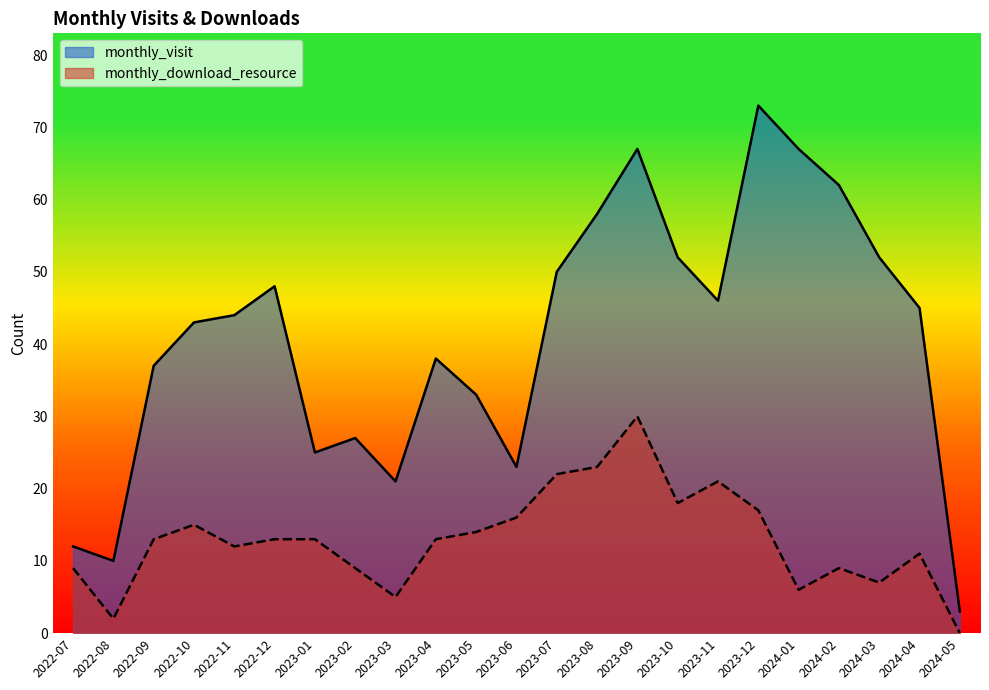

True or false: monthly_visit and monthly_download_resource cross at least once.

False